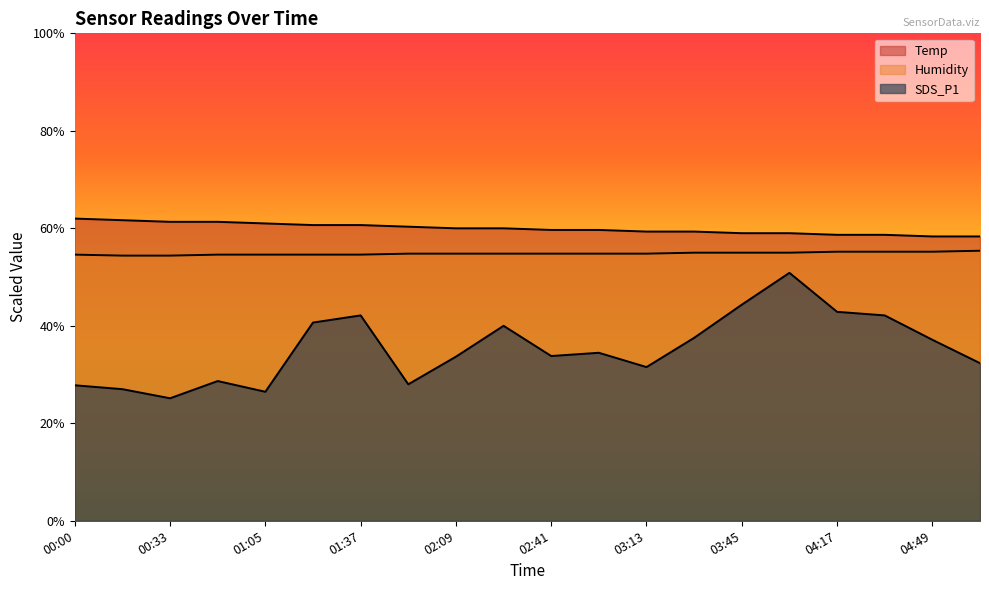

Rank the categories by Temp value from lowest to highest.

04:49, 05:05, 04:17, 04:33, 03:45, 04:01, 03:13, 03:29, 02:41, 02:57, 02:09, 02:25, 01:53, 01:21, 01:37, 01:05, 00:33, 00:49, 00:17, 00:00